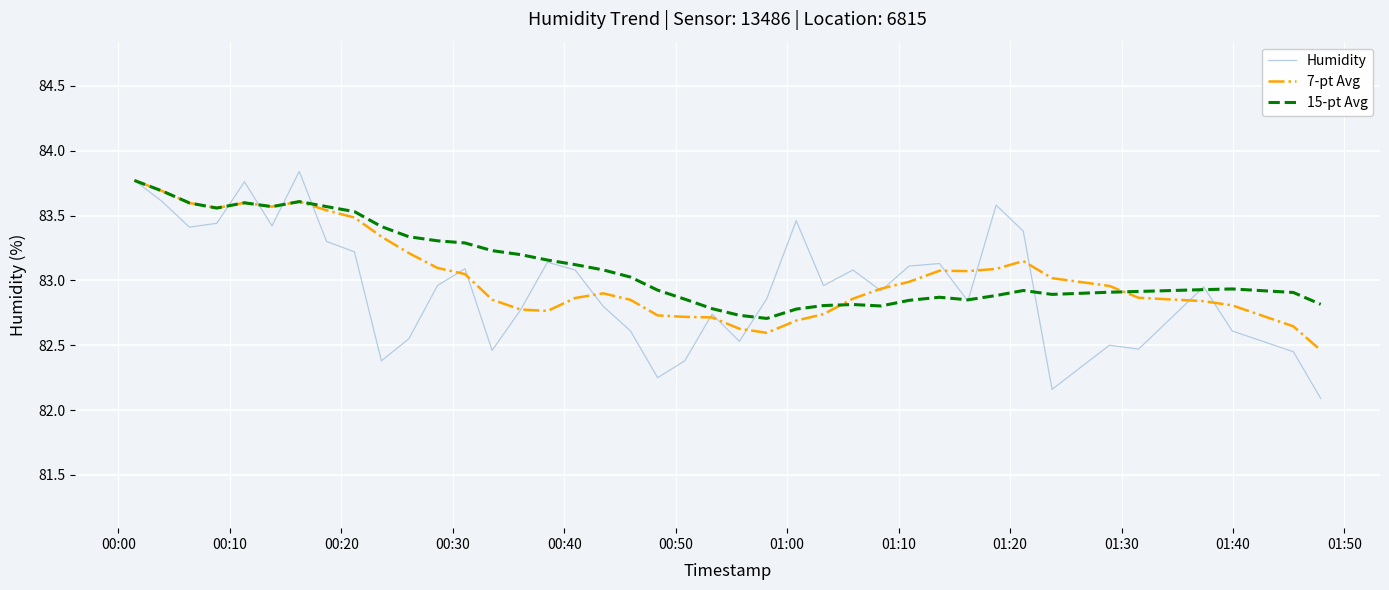

Which series has the largest range (max minus min)?

Humidity